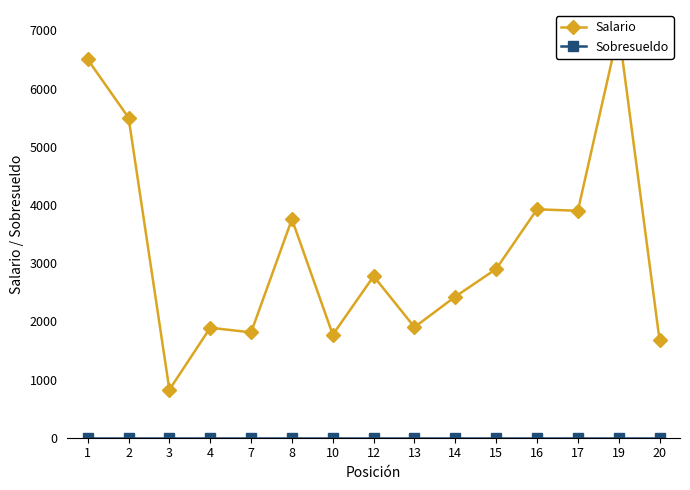

The value of Sobresueldo at 15 is 0. True or false?

True